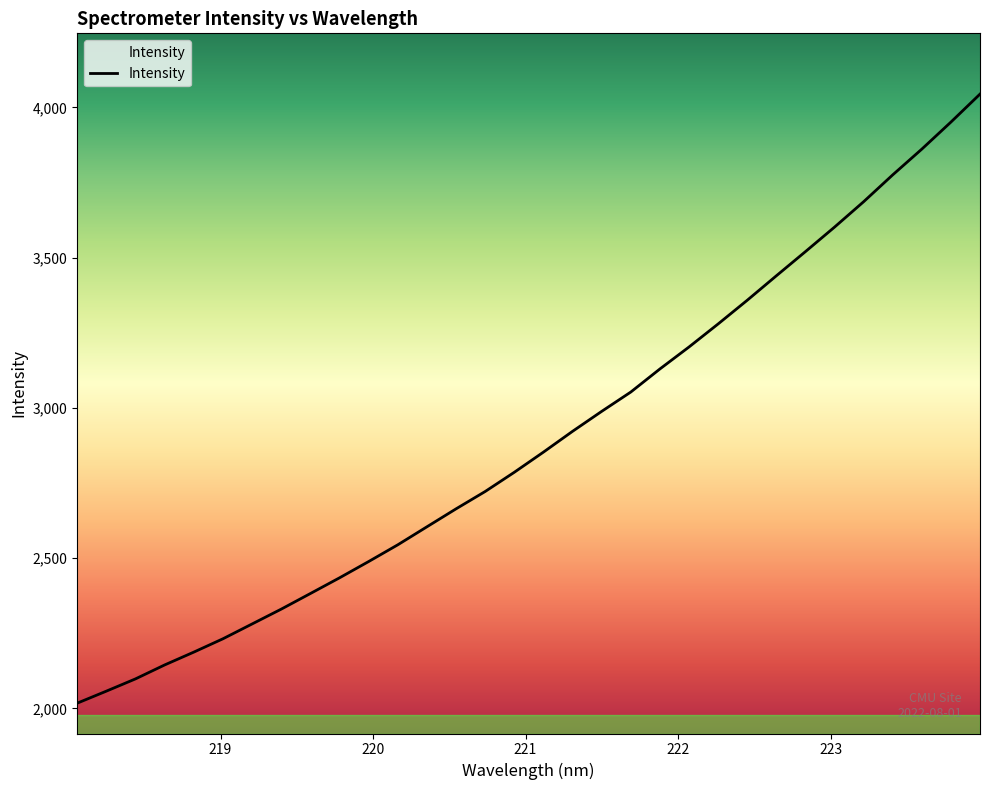

What is the difference between the maximum and minimum values?

2027.0